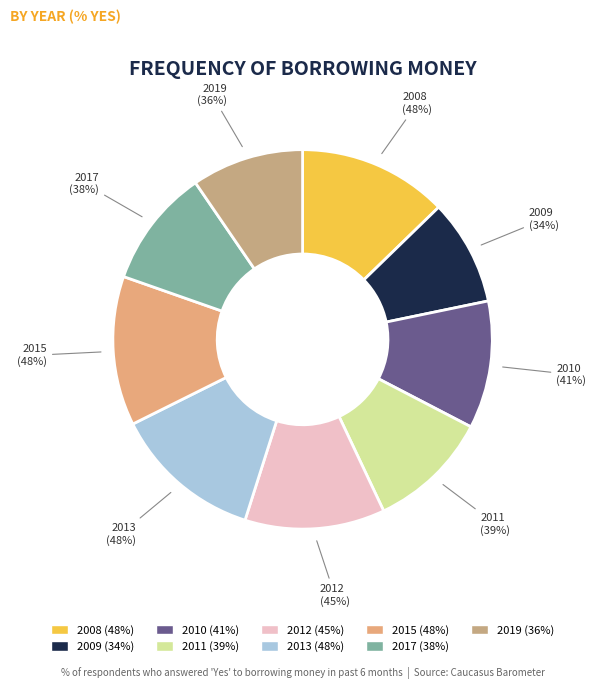

To the nearest percent, what portion does 2009 represent?

9%